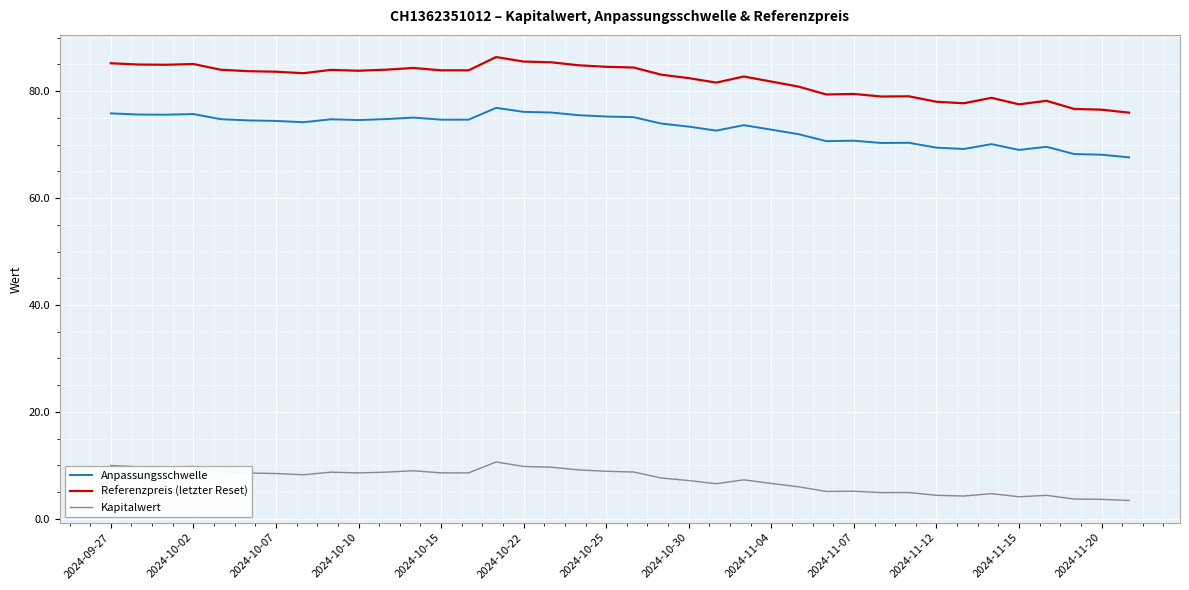

What is the difference between the second highest and second lowest values in the Anpassungsschwelle series?

8.0